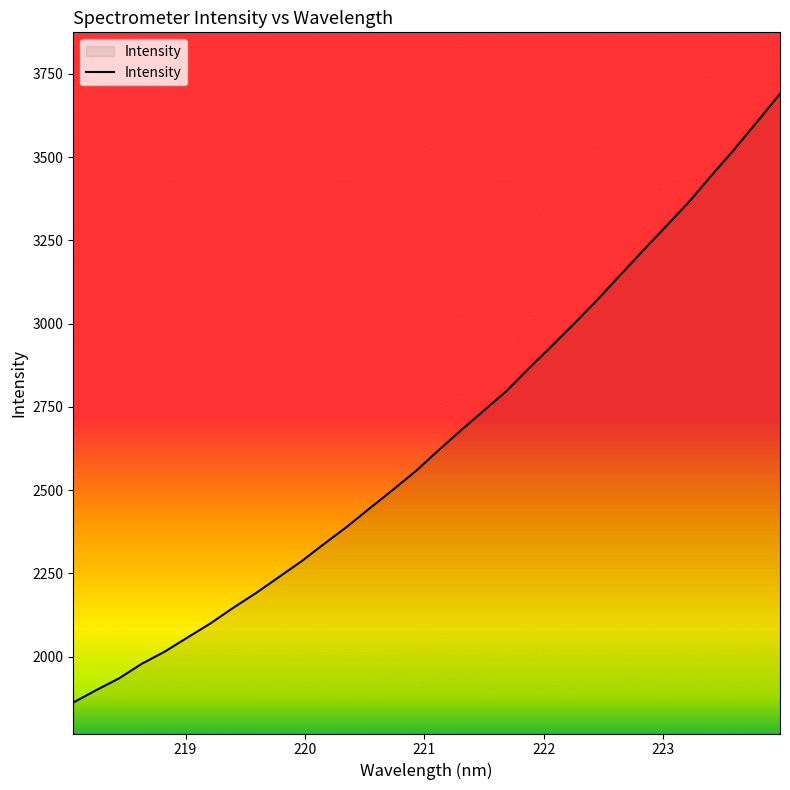

What is the minimum value shown in the chart?

1862.4